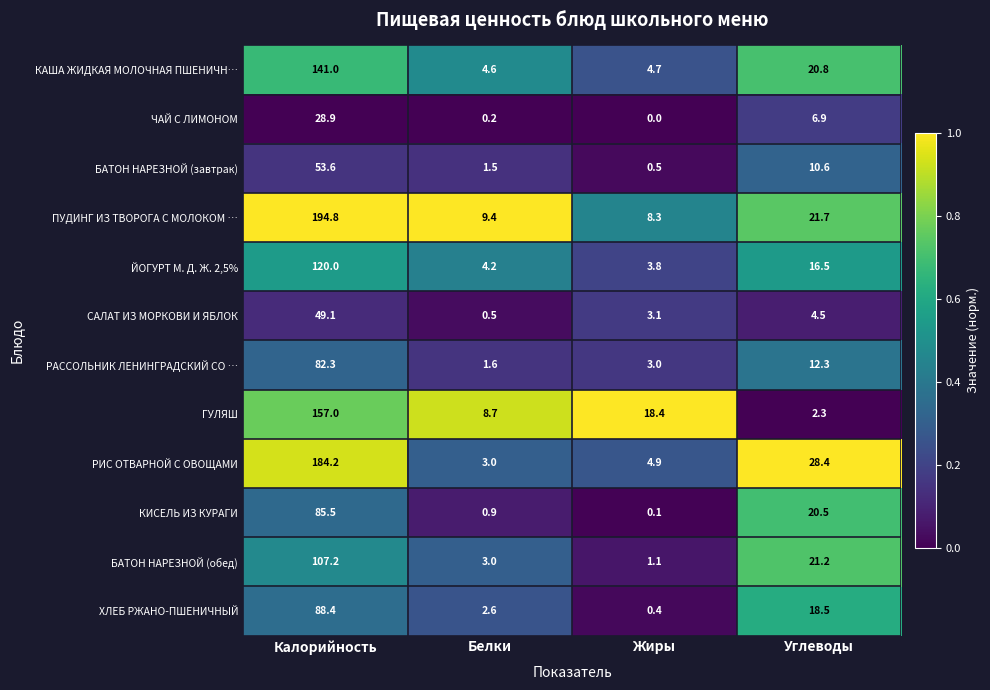

At how many categories does at least one series exceed 0?

4